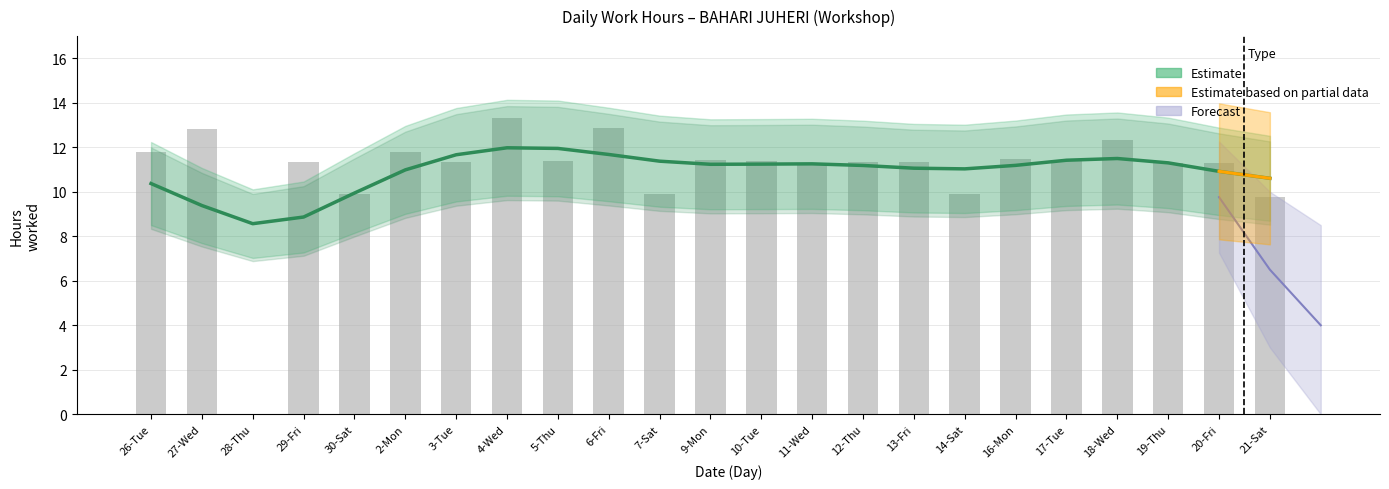

What is the label of the 5th bar from the left?

30-Sat